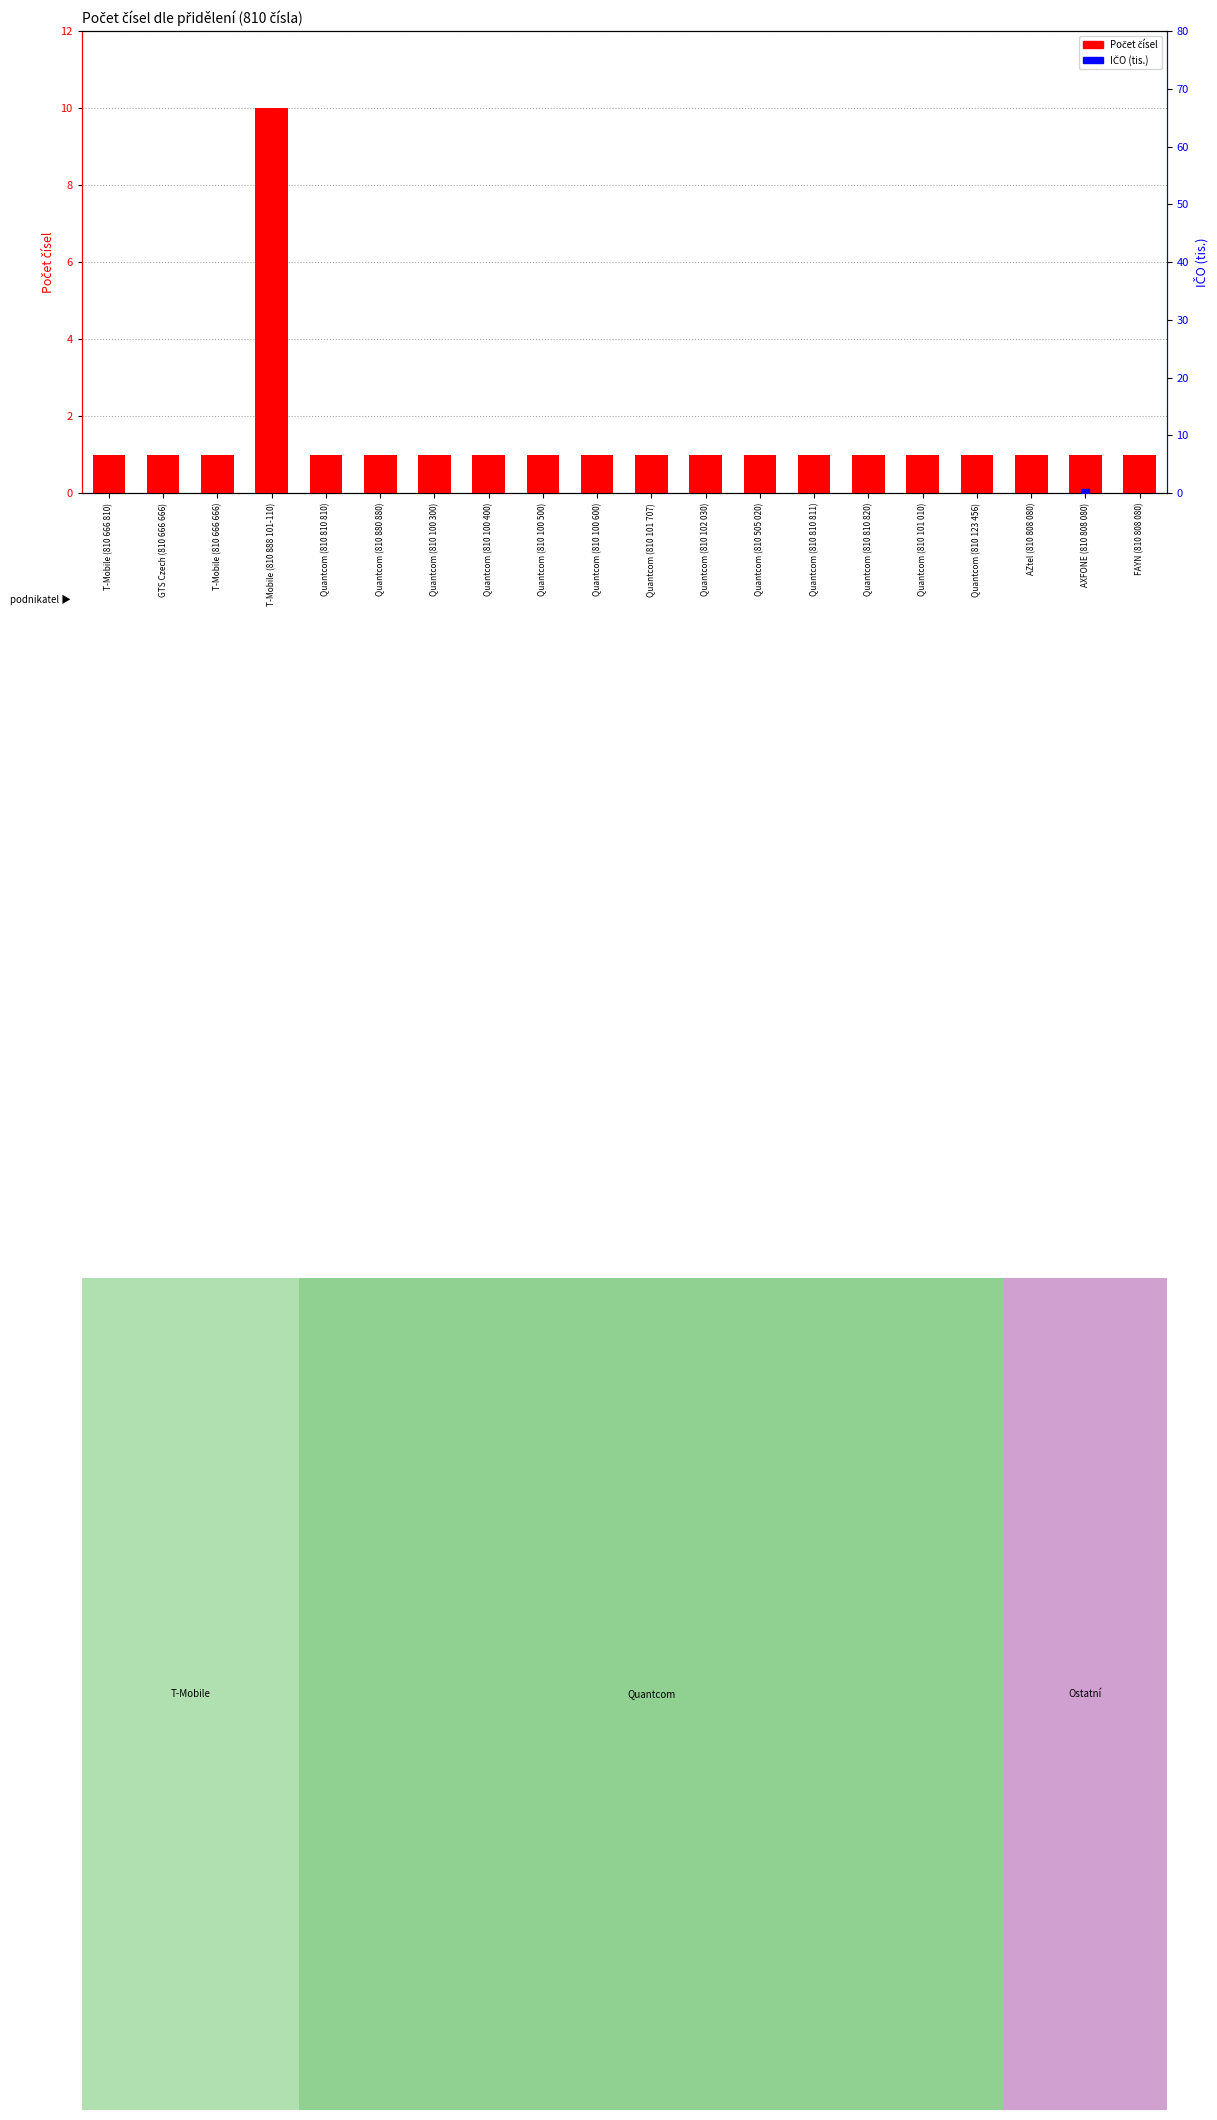

Which series has the largest total across all categories?

IČO (tis.)